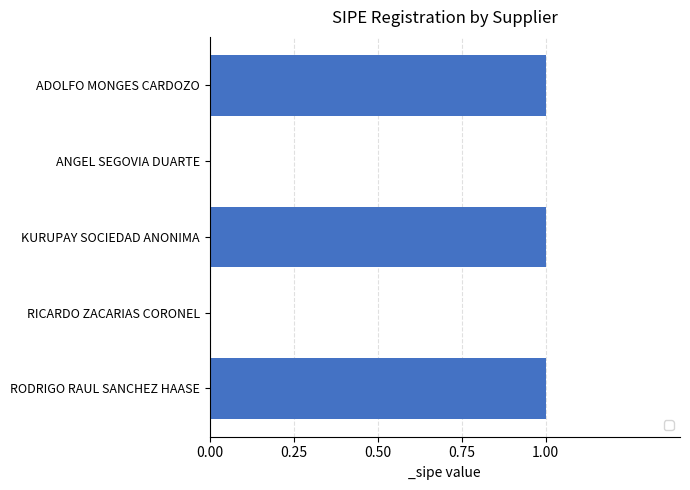

Is it true that the value at KURUPAY SOCIEDAD ANONIMA is 0?

False